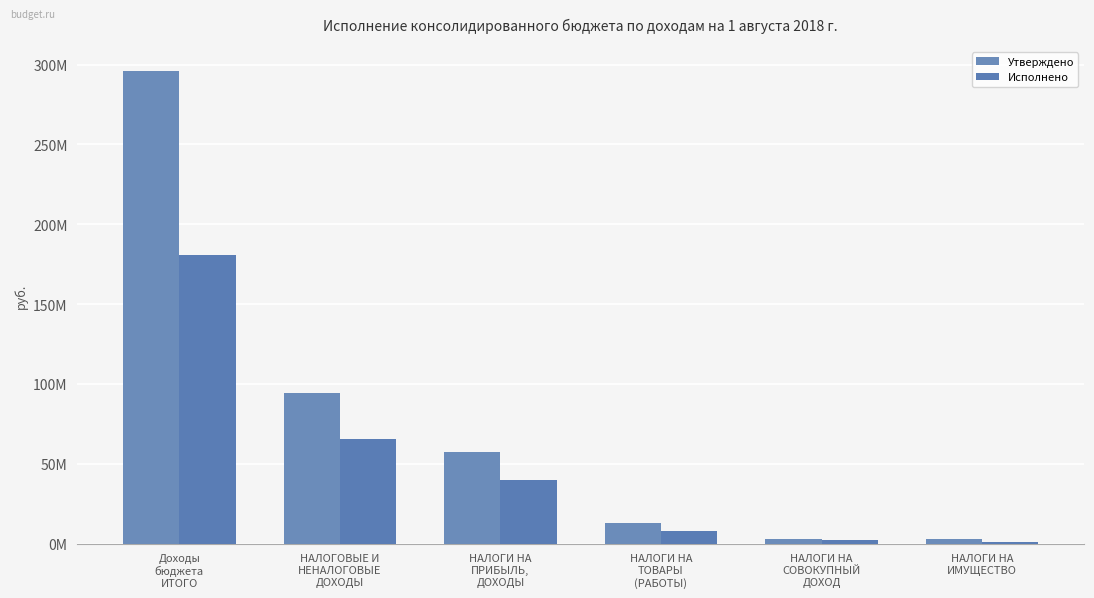

The Исполнено series shows 2096610.5 at НАЛОГИ НА
СОВОКУПНЫЙ
ДОХОД. True or false?

True